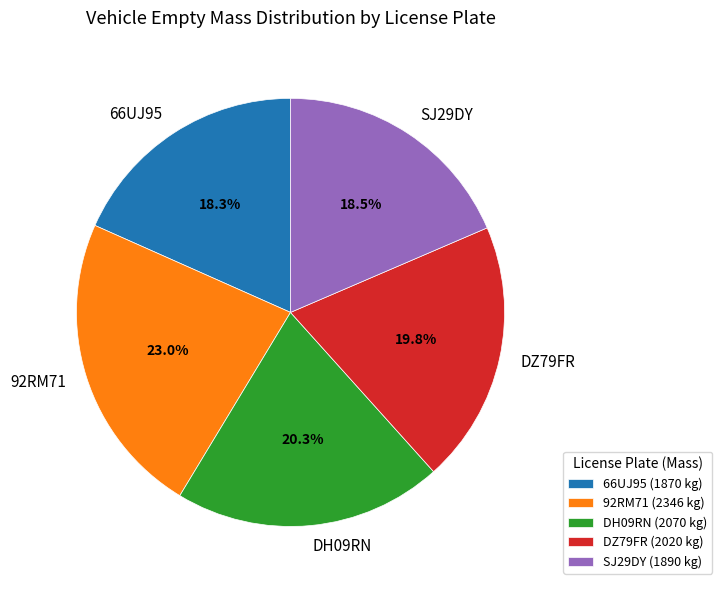

True or false: 66UJ95 accounts for 12% of the total.

False